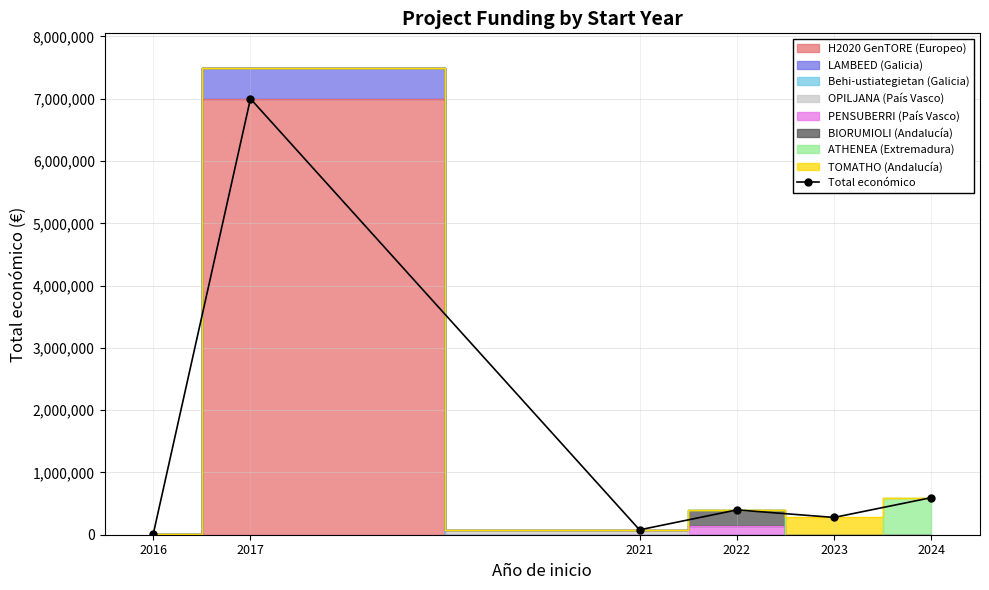

Rank the categories by value from highest to lowest.

2017, 2024, 2022, 2023, 2021, 2016